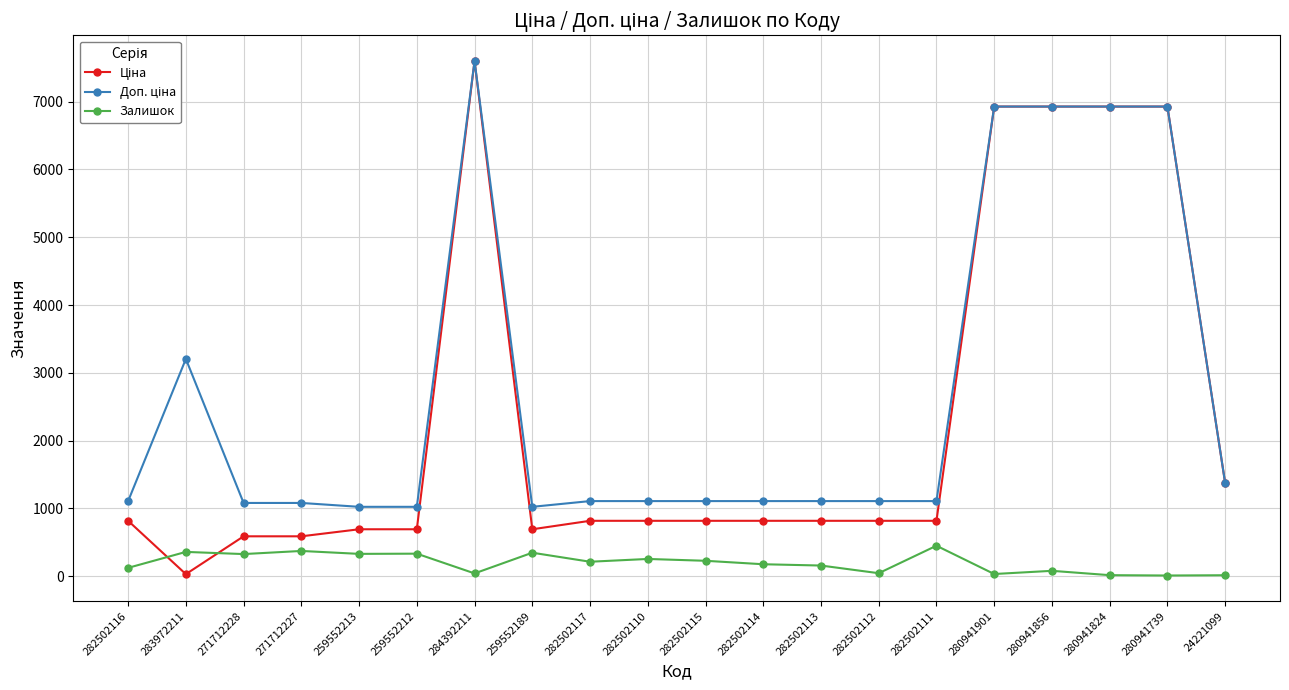

Is it true that Залишок equals 34.0 at 280941901?

True